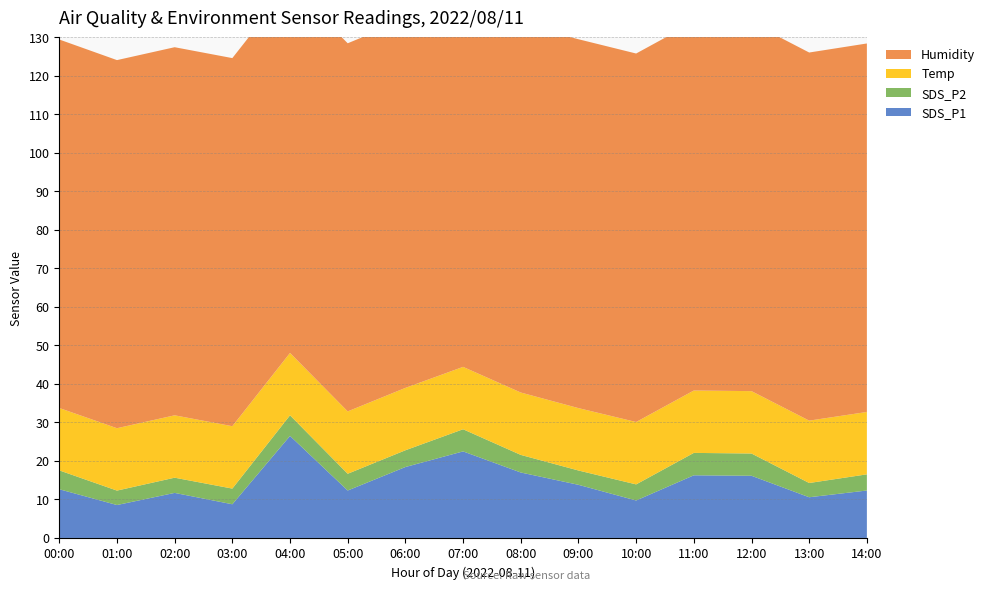

Reading left to right, extract all data points from this chart.

SDS_P1: 00:00=12.7	01:00=8.6	02:00=11.7	03:00=8.8	04:00=26.5	05:00=12.3	06:00=18.4	07:00=22.5	08:00=17.0	09:00=13.8	10:00=9.7	11:00=16.3	12:00=16.1	13:00=10.6	14:00=12.3
SDS_P2: 00:00=4.9	01:00=3.8	02:00=4.0	03:00=4.1	04:00=5.3	05:00=4.3	06:00=4.3	07:00=5.8	08:00=4.6	09:00=3.7	10:00=4.2	11:00=5.8	12:00=5.8	13:00=3.7	14:00=4.2
Temp: 00:00=16.2	01:00=16.2	02:00=16.2	03:00=16.2	04:00=16.2	05:00=16.2	06:00=16.2	07:00=16.2	08:00=16.2	09:00=16.2	10:00=16.2	11:00=16.2	12:00=16.2	13:00=16.2	14:00=16.2
Humidity: 00:00=95.7	01:00=95.6	02:00=95.6	03:00=95.6	04:00=95.6	05:00=95.6	06:00=95.7	07:00=96.0	08:00=95.7	09:00=95.8	10:00=95.7	11:00=95.7	12:00=95.7	13:00=95.6	14:00=95.7